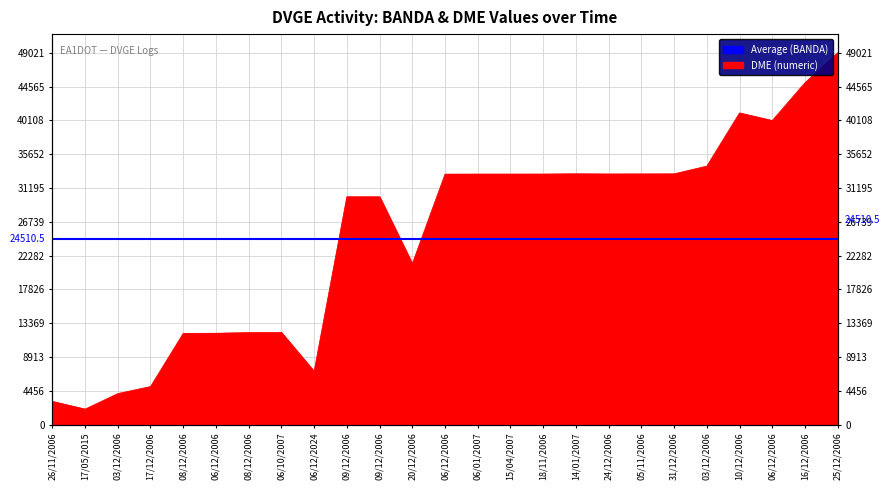

Which label corresponds to the largest value in the chart?

25/12/2006